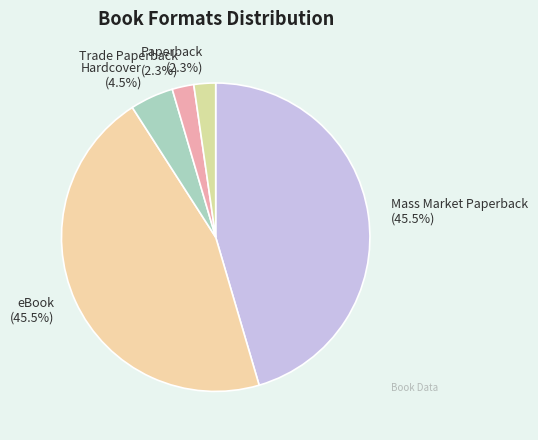

Is there any slice that represents more than half of the pie?

No